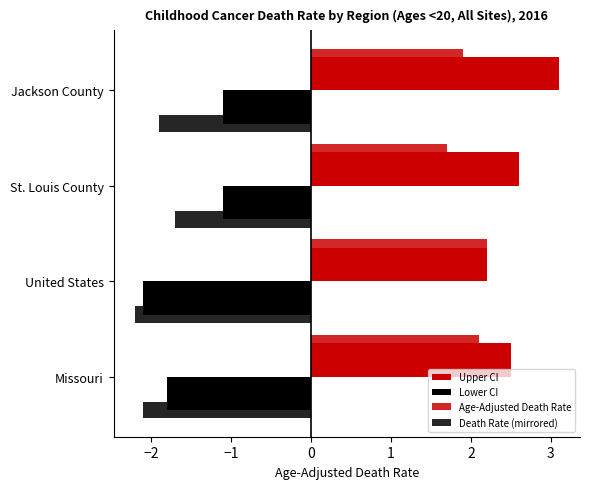

What is the sum of all Lower CI values?

-6.1